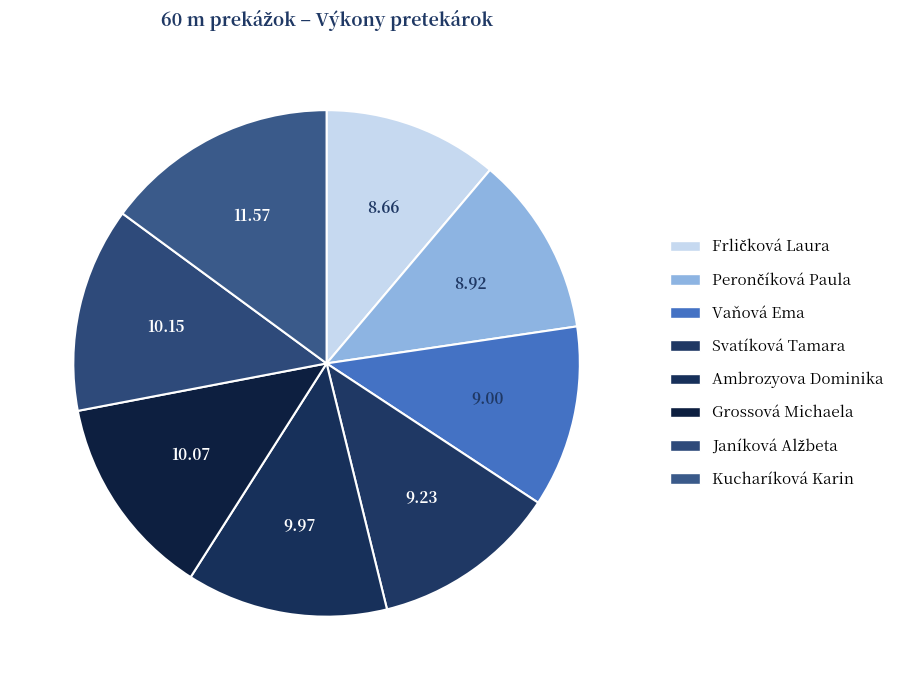

To the nearest percent, what is the combined percentage of Svatíková Tamara and Janíková Alžbeta?

25%